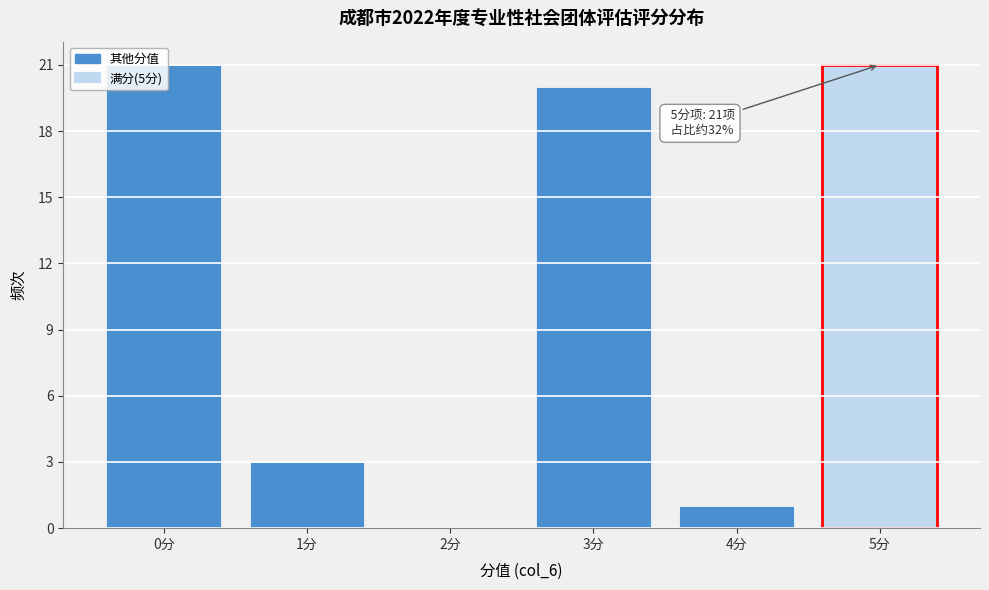

What is the maximum value shown in the chart?

21